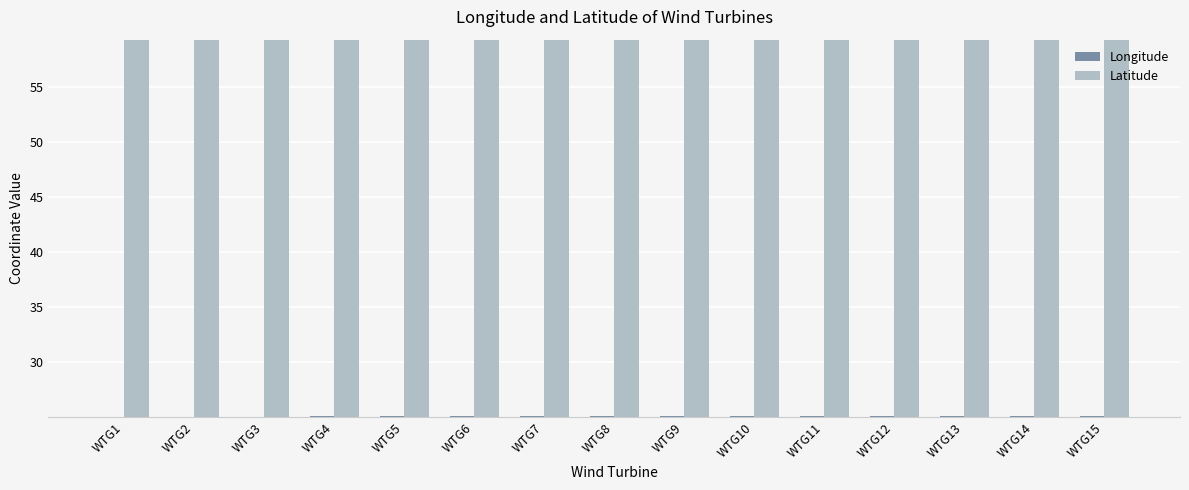

What is the difference between the highest and lowest values at WTG8?

34.1